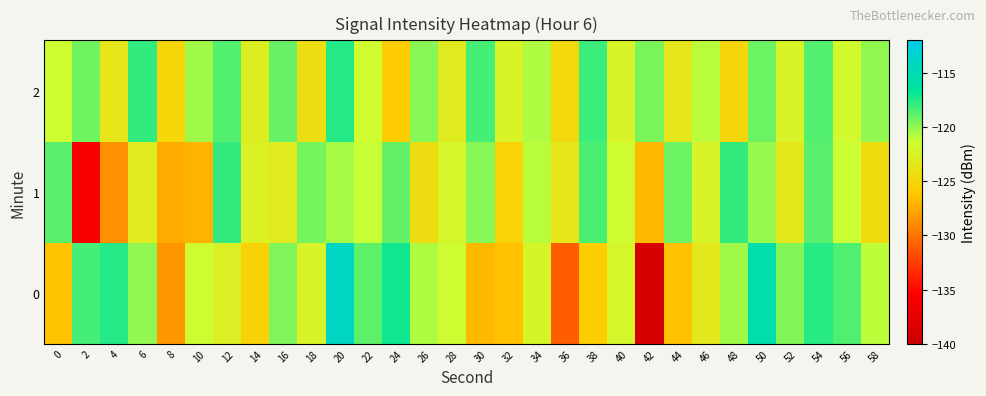

Reading left to right, extract all data points from this chart.

0: 0=-126.4	2=-118.3	4=-117.5	6=-120.0	8=-128.4	10=-121.6	12=-122.6	14=-125.4	16=-119.6	18=-122.4	20=-114.2	22=-118.8	24=-117.1	26=-120.7	28=-121.5	30=-126.8	32=-126.4	34=-122.3	36=-131.1	38=-125.8	40=-122.1	42=-138.9	44=-126.5	46=-123.4	48=-120.3	50=-115.6	52=-119.7	54=-117.7	56=-118.5	58=-121.1
1: 0=-118.8	2=-136.1	4=-128.6	6=-123.1	8=-127.4	10=-127.1	12=-117.8	14=-122.6	16=-123.2	18=-119.3	20=-120.5	22=-121.2	24=-118.9	26=-124.5	28=-122.1	30=-119.8	32=-125.3	34=-120.9	36=-123.7	38=-118.4	40=-121.6	42=-126.8	44=-119.2	46=-122.4	48=-117.9	50=-120.1	52=-123.5	54=-118.7	56=-121.3	58=-124.6
2: 0=-121.5	2=-119.3	4=-123.7	6=-117.8	8=-125.2	10=-120.4	12=-118.6	14=-122.9	16=-119.1	18=-124.3	20=-117.5	22=-121.7	24=-125.9	26=-119.8	28=-123.1	30=-118.3	32=-122.5	34=-120.7	36=-124.9	38=-118.1	40=-122.3	42=-119.5	44=-123.7	46=-120.9	48=-125.1	50=-119.2	52=-122.4	54=-118.6	56=-121.8	58=-120.0